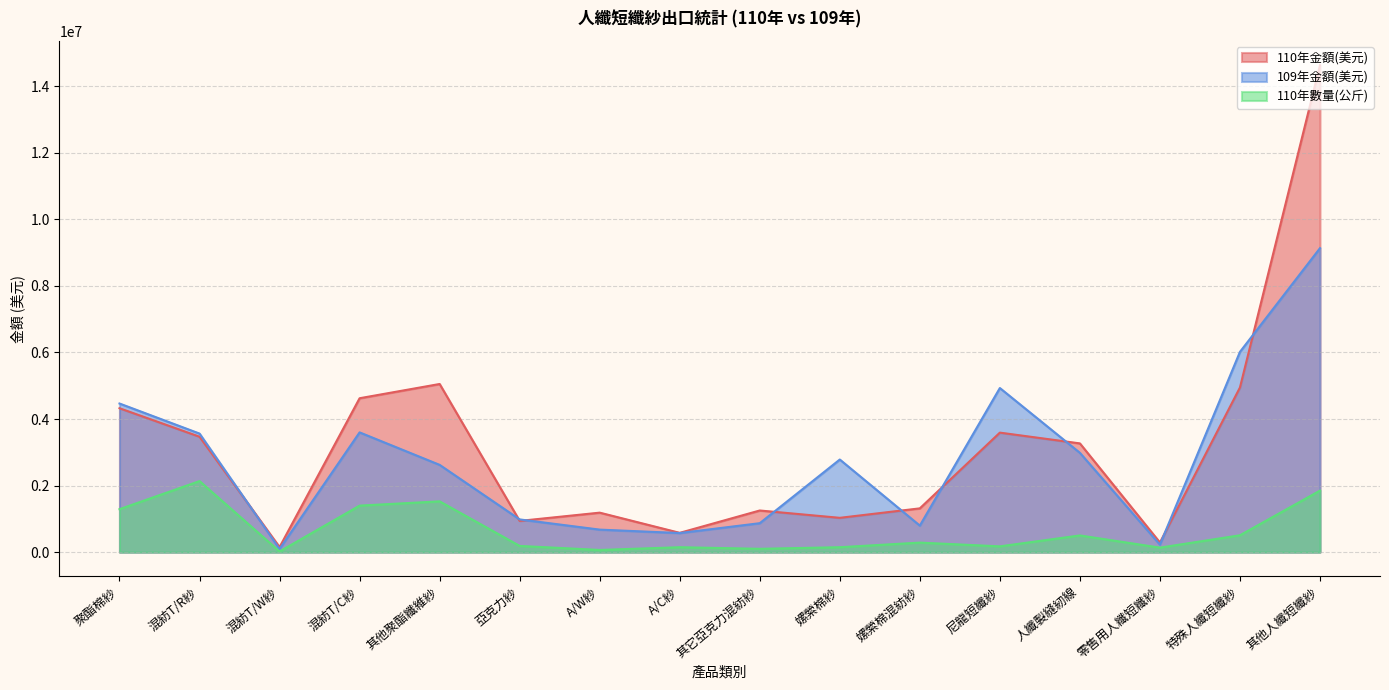

What is the difference between the second highest and minimum values in the 109年金額(美元) series?

5921100